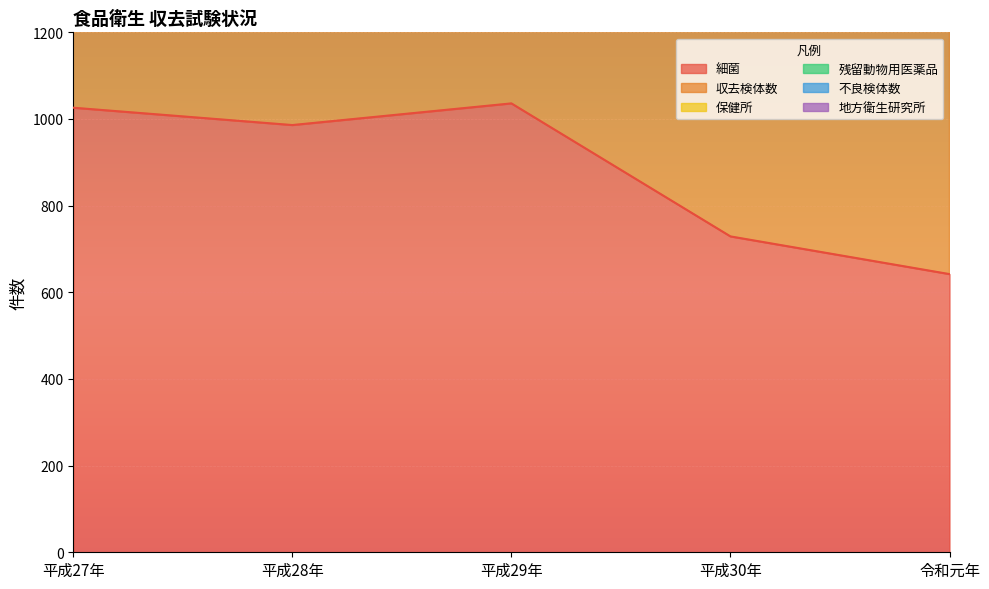

List the series in order of their overall mean, highest first.

保健所, 収去検体数, 細菌